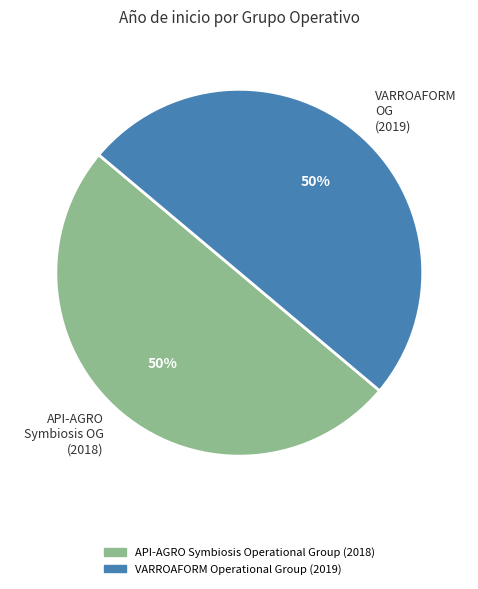

Count the number of slices in the pie.

2